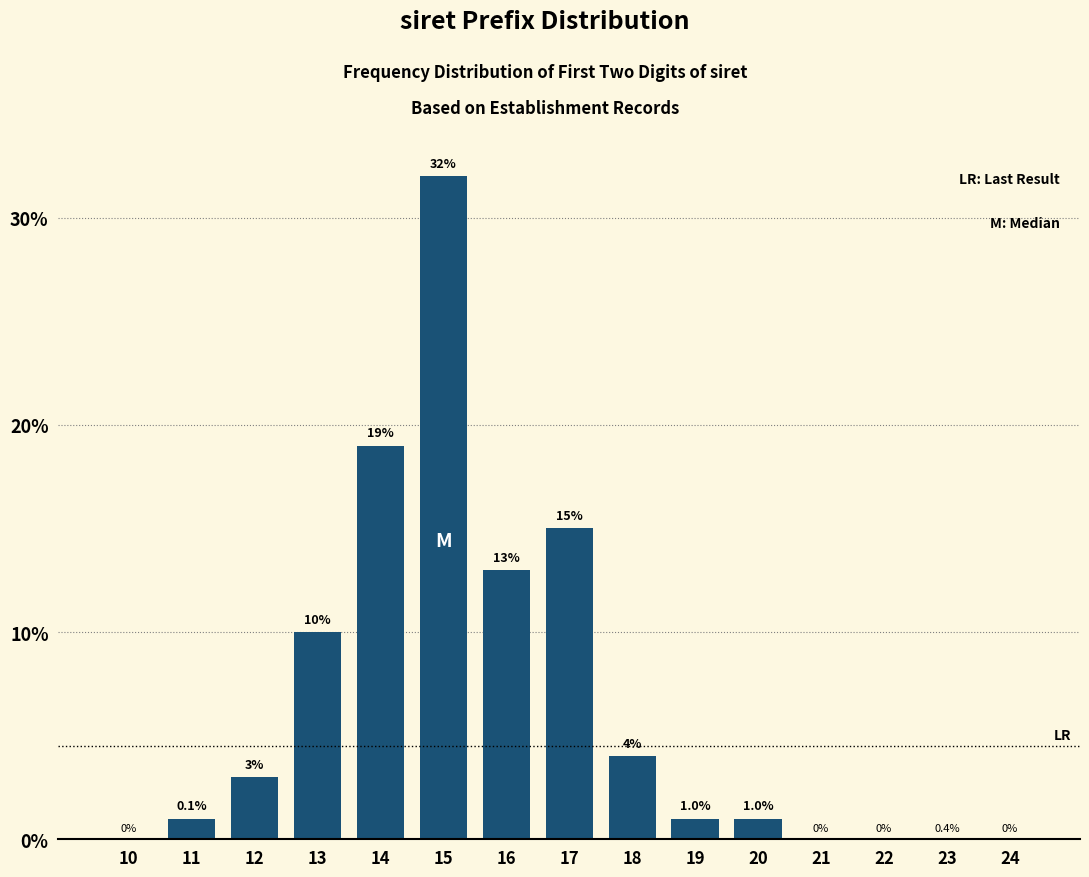

Reading right to left, transcribe all the data shown in this chart.

24=0	23=0	22=0	21=0	20=1	19=1	18=4	17=15	16=13	15=32	14=19	13=10	12=3	11=1	10=0